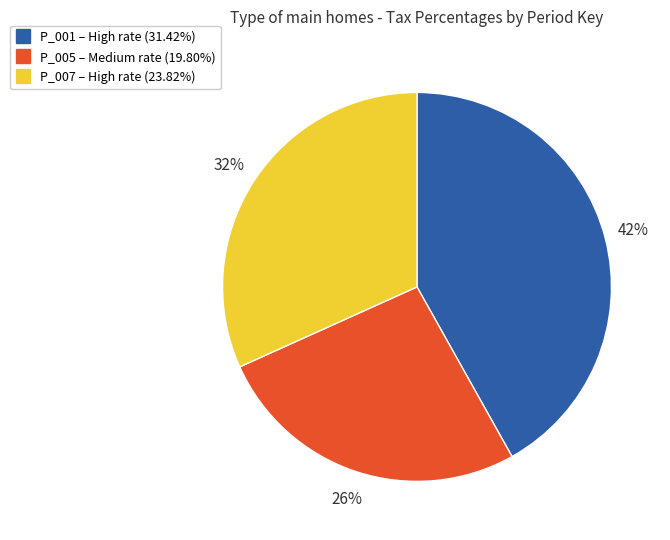

Does any single category account for the majority?

No